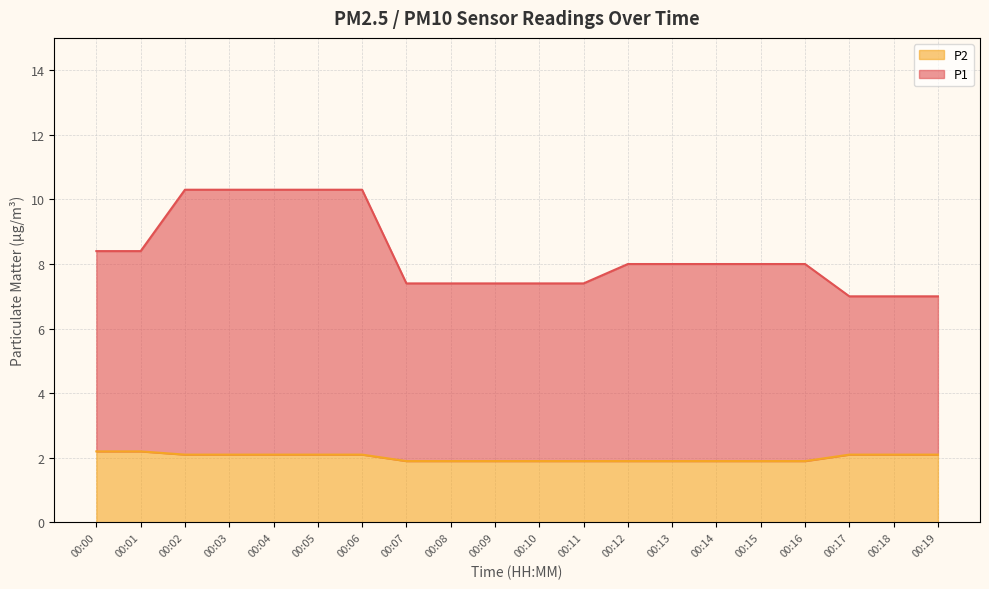

List the series in order of their overall mean, highest first.

P1, P2